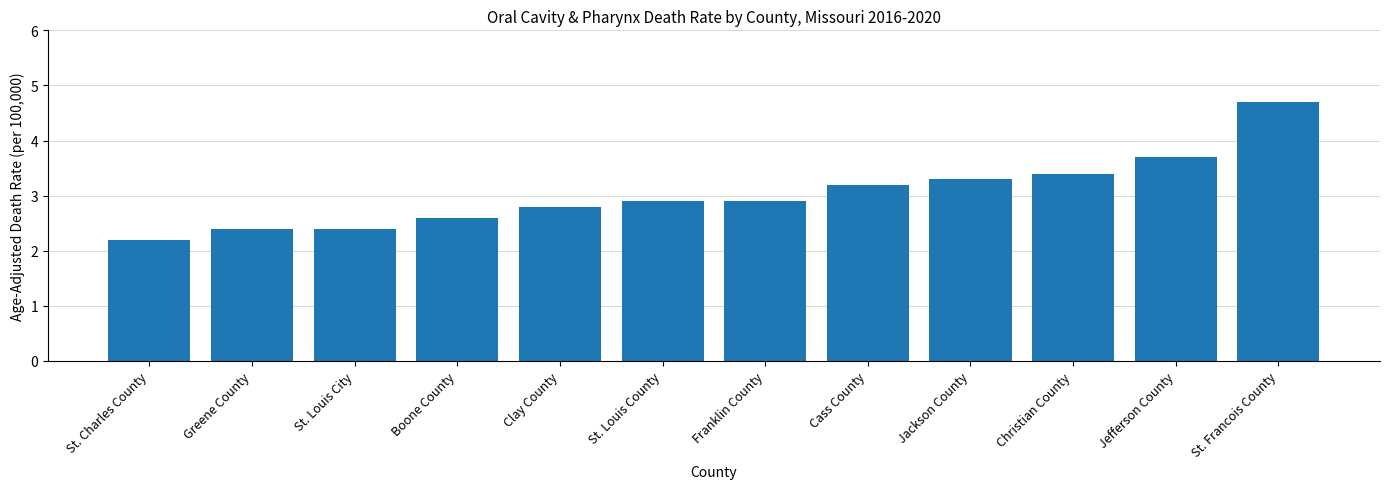

Approximately how many times larger is the value at St. Louis City compared to St. Francois County?

0.5